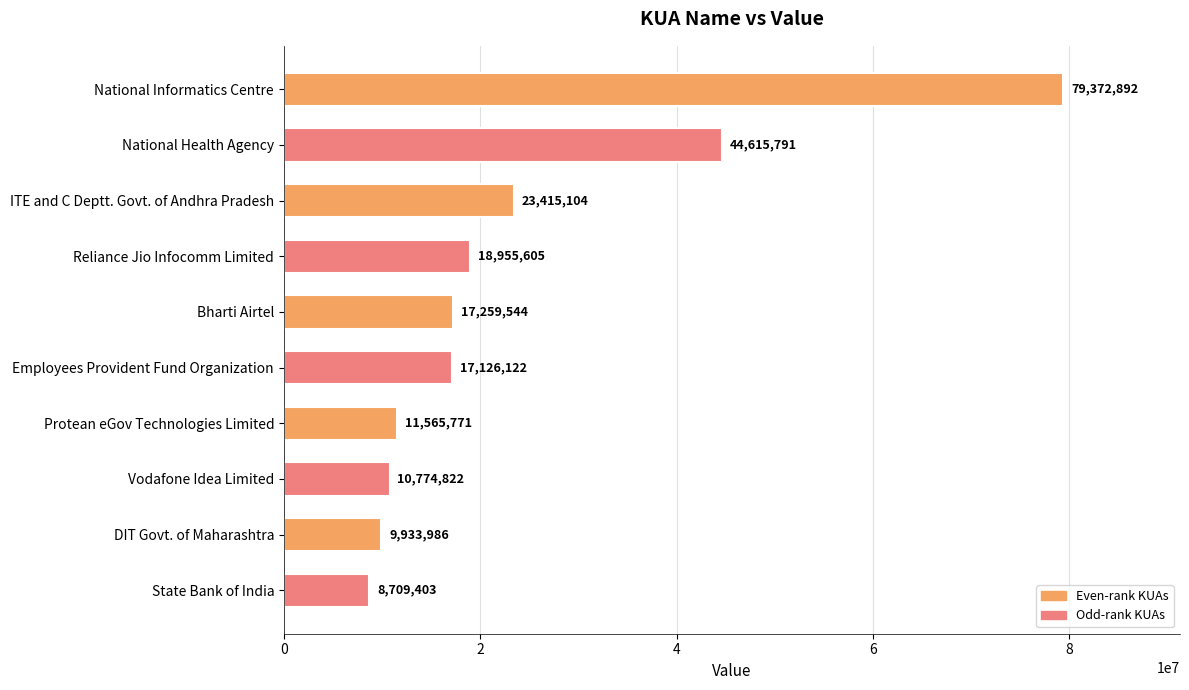

The value at Employees Provident Fund Organization is 4658570. True or false?

False